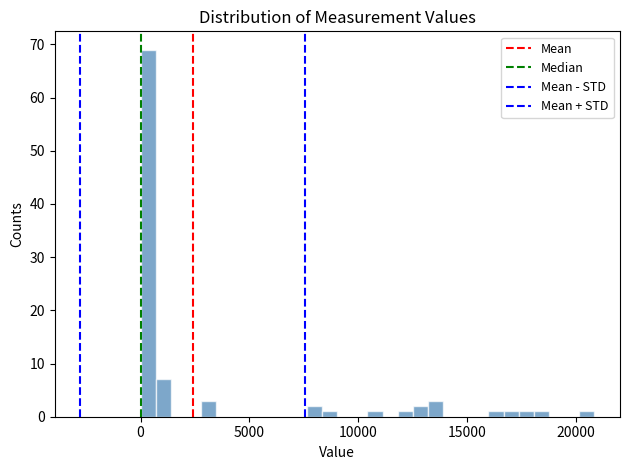

Read against the x-axis, roughly where is the centre of the tallest bar?

500